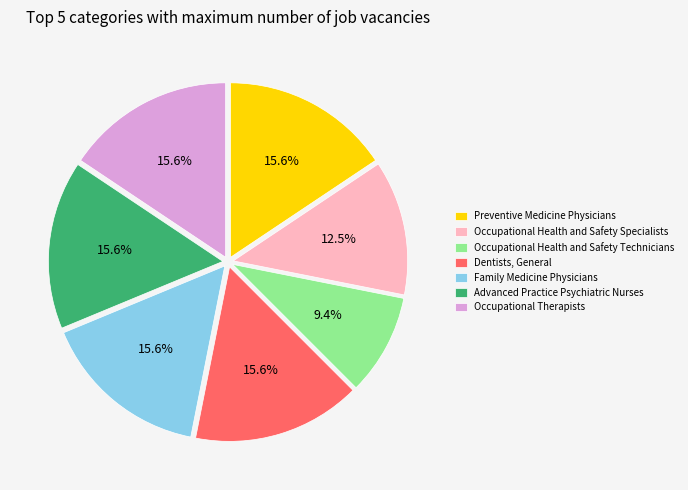

Approximately how many times larger is the value at Occupational Health and Safety Technicians compared to Preventive Medicine Physicians?

0.6